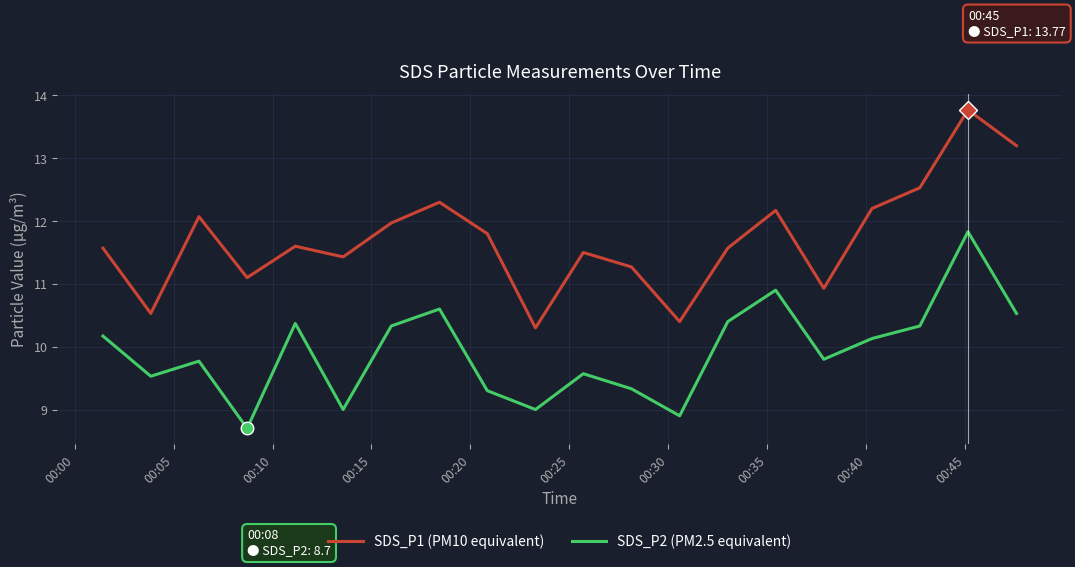

Which series has the largest range (max minus min)?

SDS_P1 (PM10 equivalent)